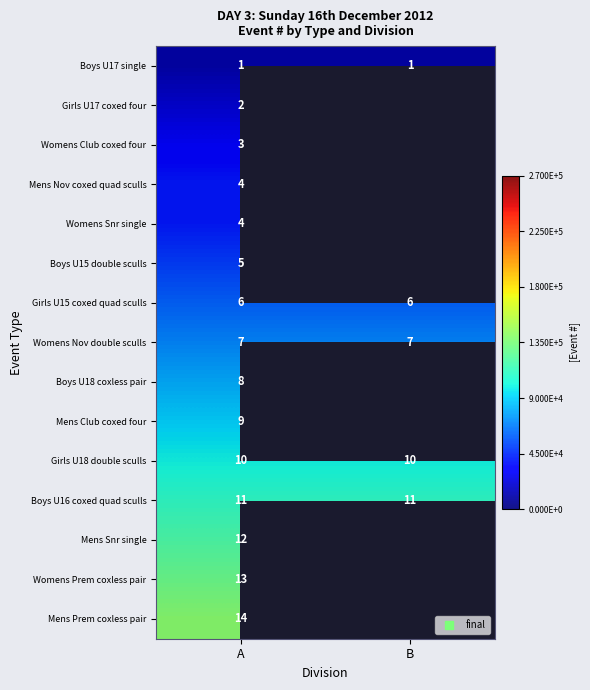

Rank the series at A from highest to lowest value.

Mens Prem coxless pair, Womens Prem coxless pair, Mens Snr single, Boys U16 coxed quad sculls, Girls U18 double sculls, Mens Club coxed four, Boys U18 coxless pair, Womens Nov double sculls, Girls U15 coxed quad sculls, Boys U15 double sculls, Mens Nov coxed quad sculls, Womens Snr single, Womens Club coxed four, Girls U17 coxed four, Boys U17 single